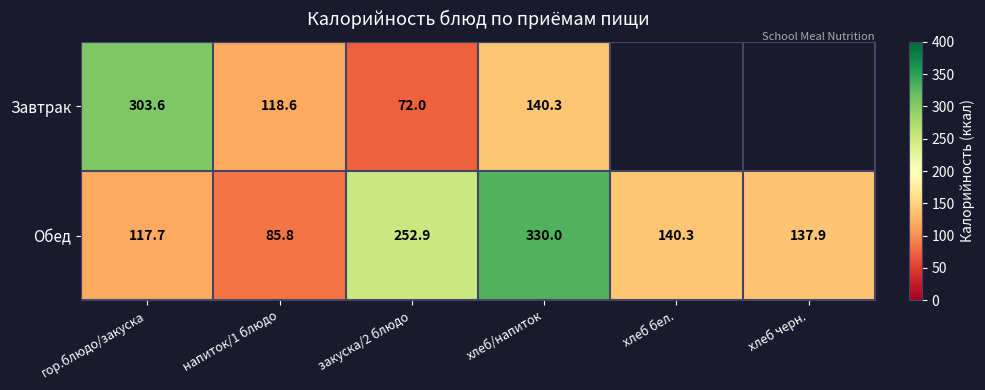

How many values in the Обед series are below 140?

3